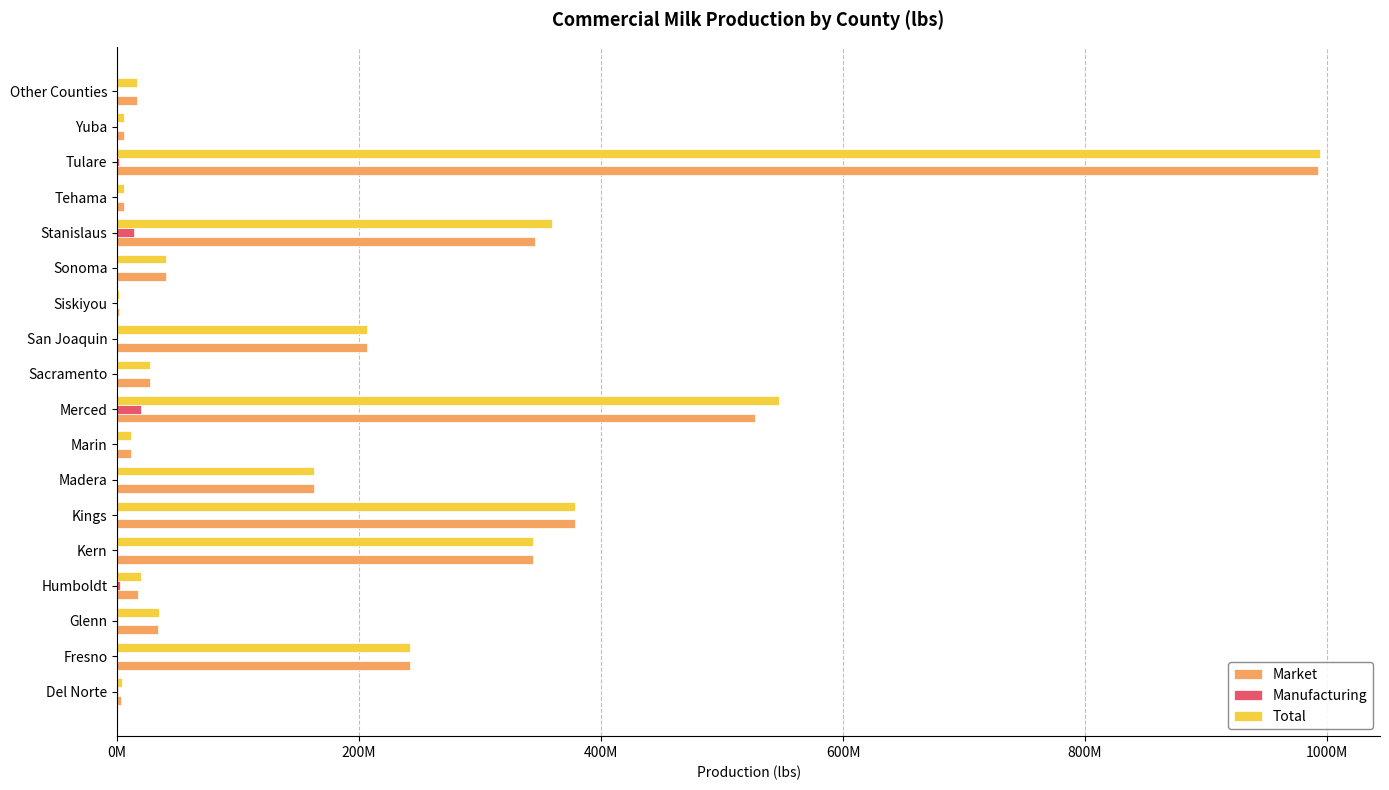

What is the sum of all Manufacturing values?

39075096